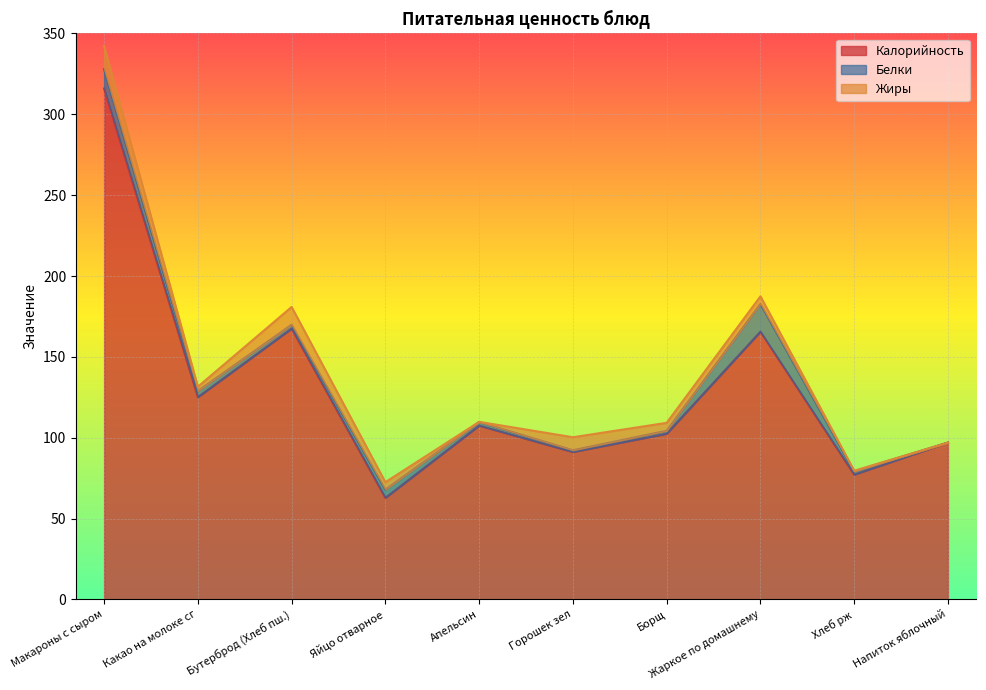

True or false: Калорийность and Жиры intersect in this chart.

False